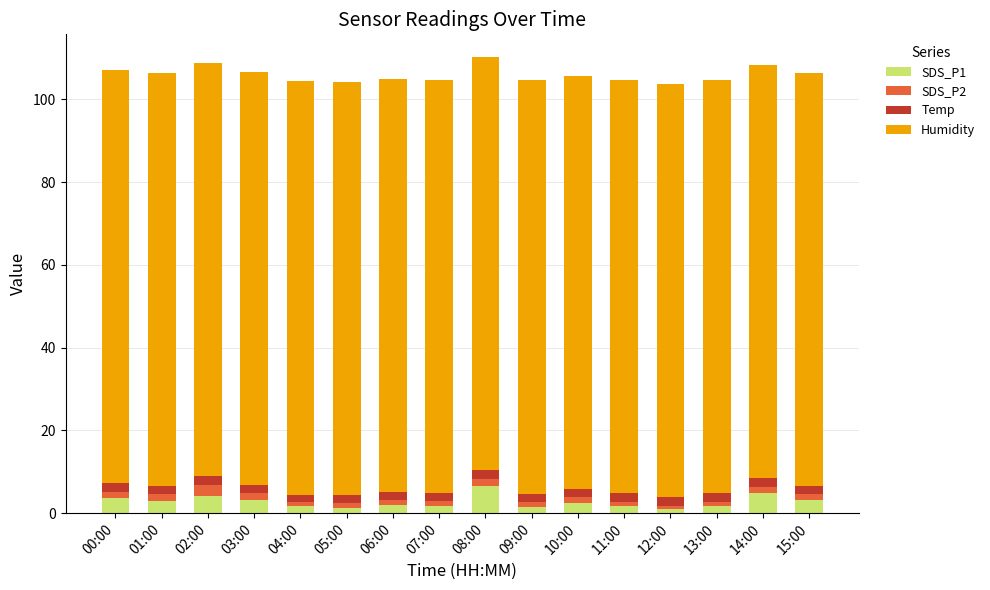

What is the average value of the SDS_P1 series?

2.7